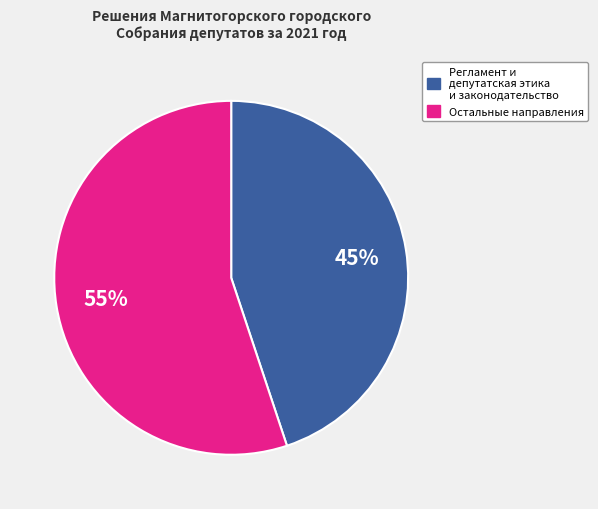

To the nearest percent, what is the difference between the largest and smallest slice percentages?

10%